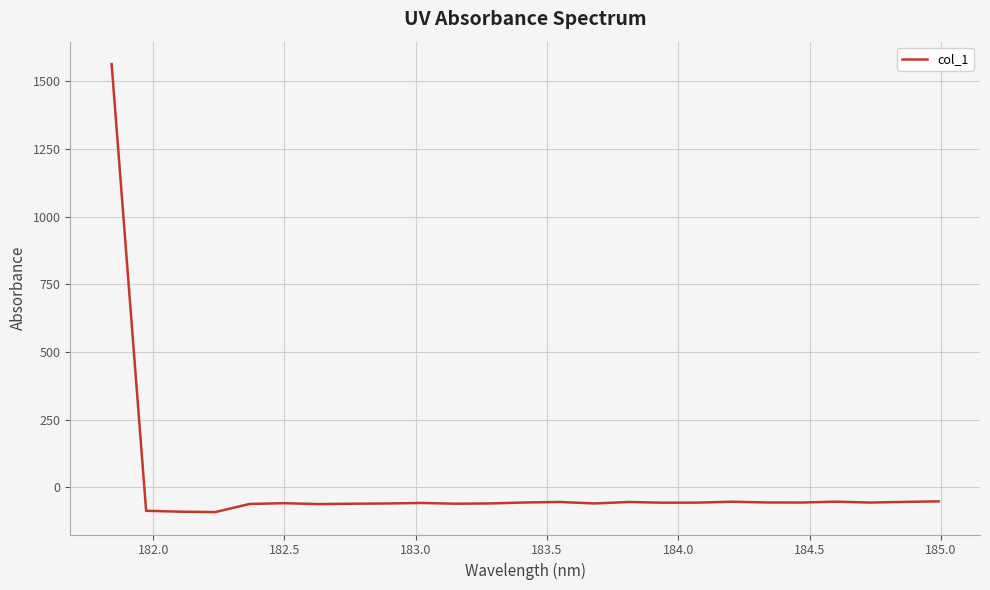

How many values exceed -57?

12